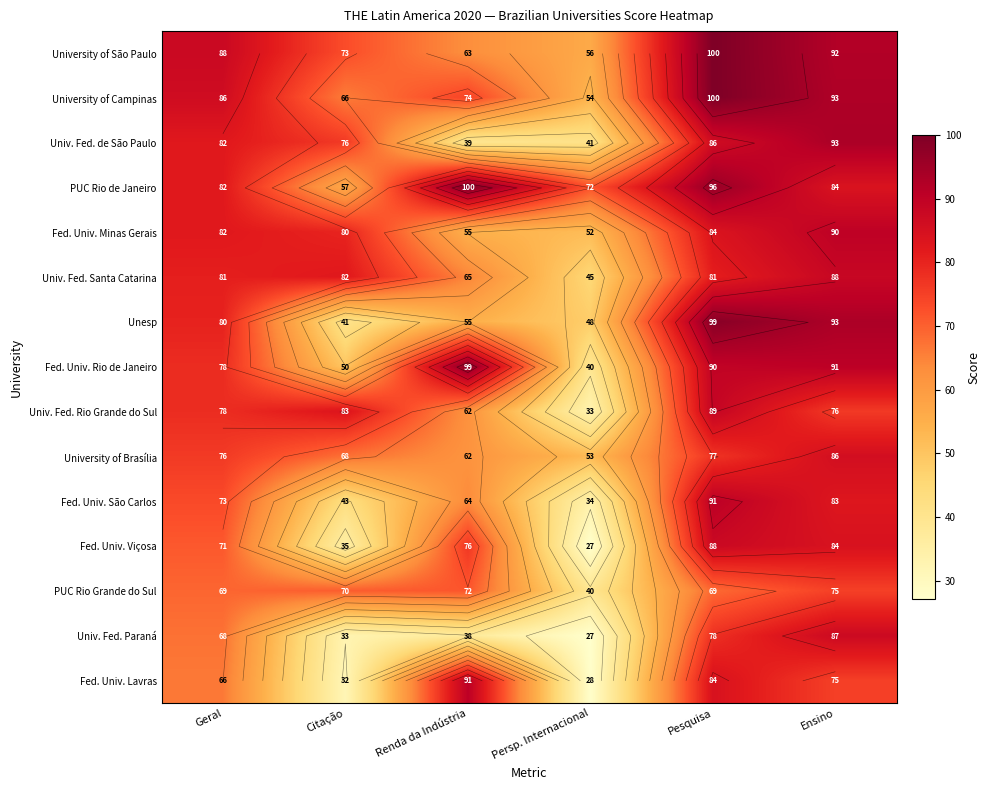

List the series in order of their peak value, highest first.

University of São Paulo, University of Campinas, PUC Rio de Janeiro, Fed. Univ. Rio de Janeiro, Unesp, Univ. Fed. de São Paulo, Fed. Univ. São Carlos, Fed. Univ. Lavras, Fed. Univ. Minas Gerais, Univ. Fed. Rio Grande do Sul, Univ. Fed. Santa Catarina, Fed. Univ. Viçosa, Univ. Fed. Paraná, University of Brasília, PUC Rio Grande do Sul